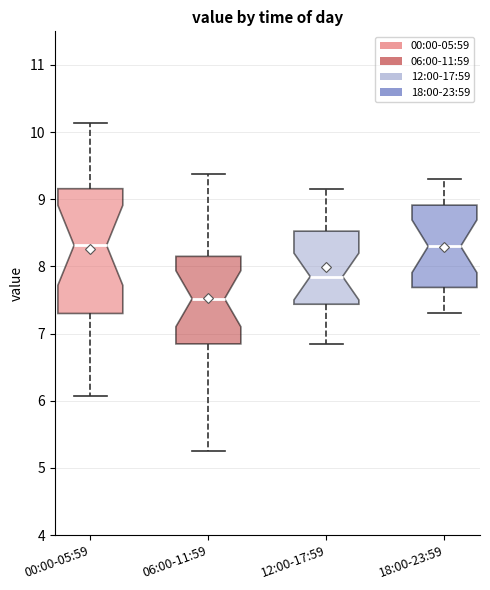

Where is the upper edge of the box for 12:00-17:59 on the y-axis? The values are not printed on the chart, so give them approximately, as read against the axis.

8.5